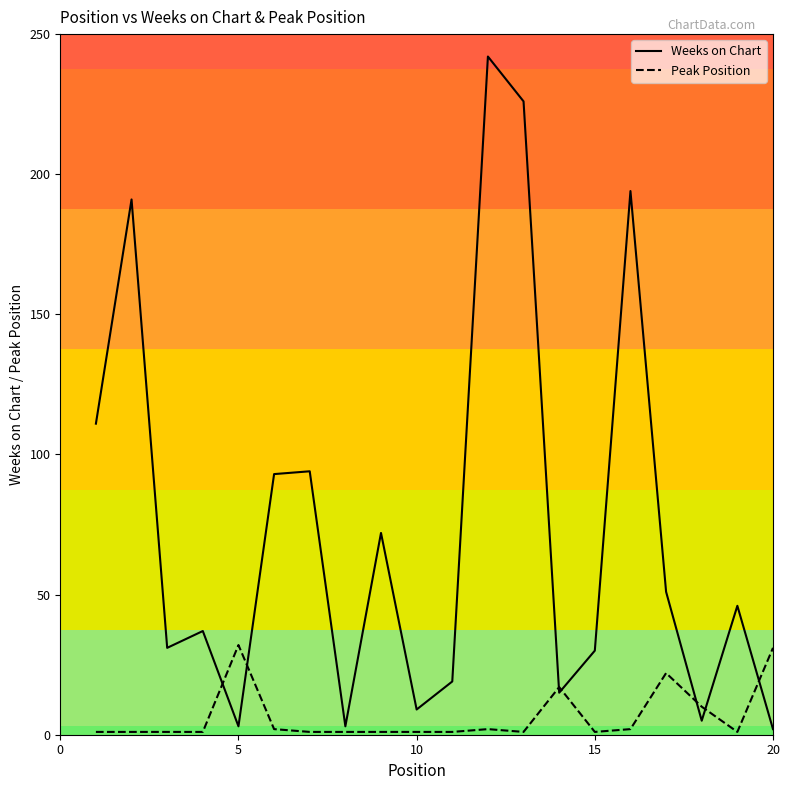

What is the difference between the maximum and minimum values in the Peak Position series?

31